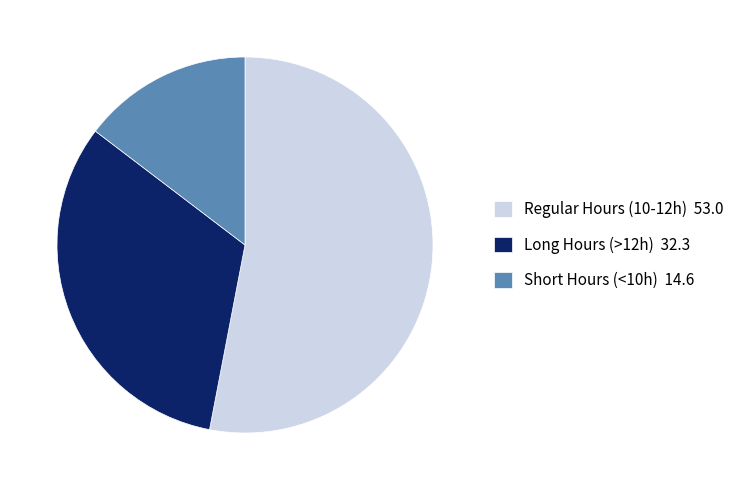

What is the ratio of the value at Long Hours (>12h) 32.3 to the value at Regular Hours (10-12h) 53.0?

0.6